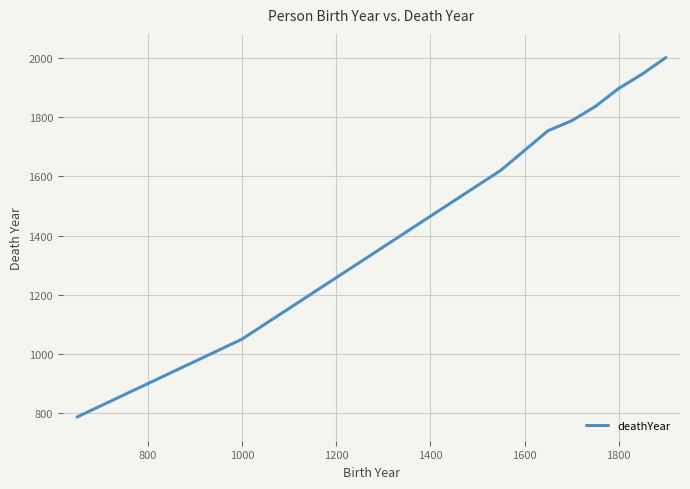

What is the difference between the maximum and minimum values?

1214.5